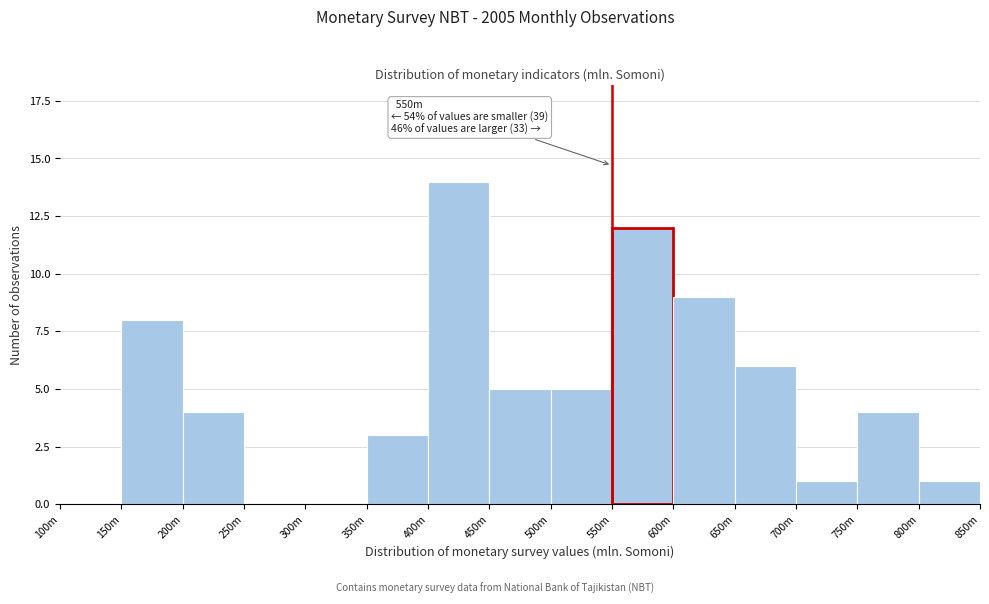

Reading right to left, list all the values displayed in this chart.

800m=1	750m=4	700m=1	650m=6	600m=9	550m=12	500m=5	450m=5	400m=14	350m=3	300m=0	250m=0	200m=4	150m=8	100m=0